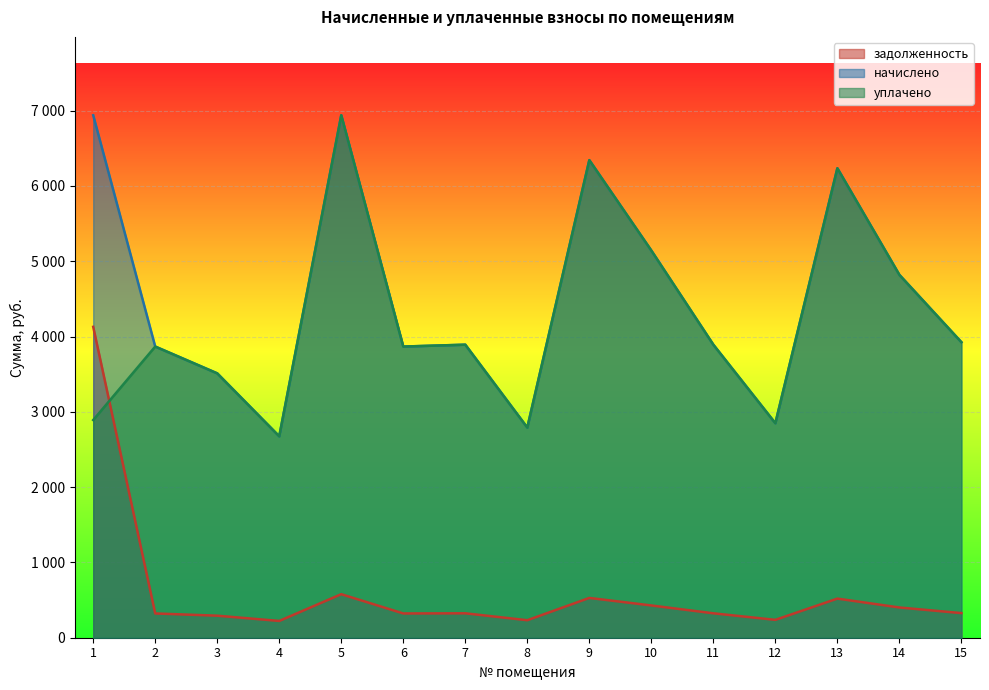

Does the chart display data point markers on the line(s)?

No